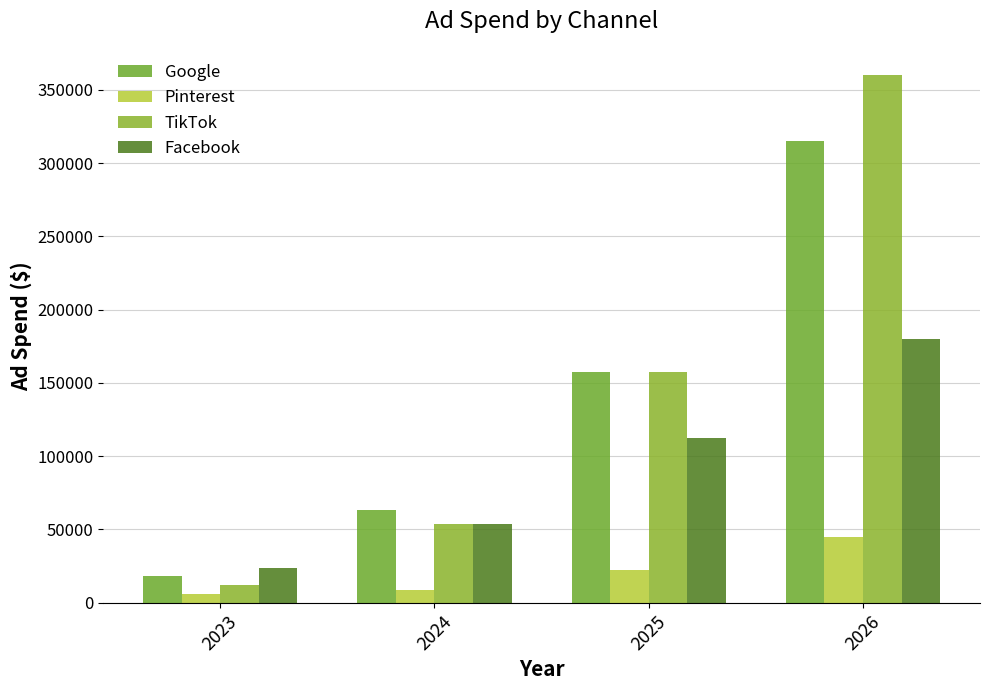

What is the spread (max minus min) of values at 2024?

54000.0